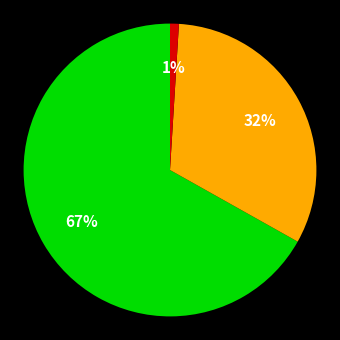

Is there any slice that represents more than half of the pie?

Yes